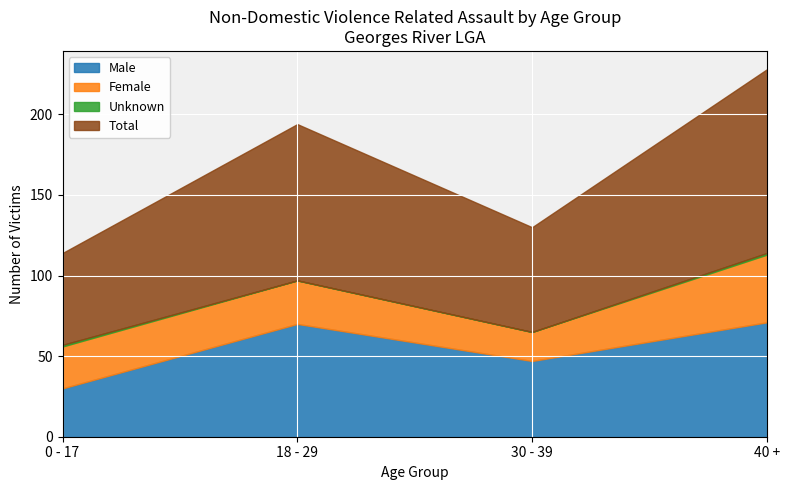

Is it true that Male equals 70 at 18 - 29?

True